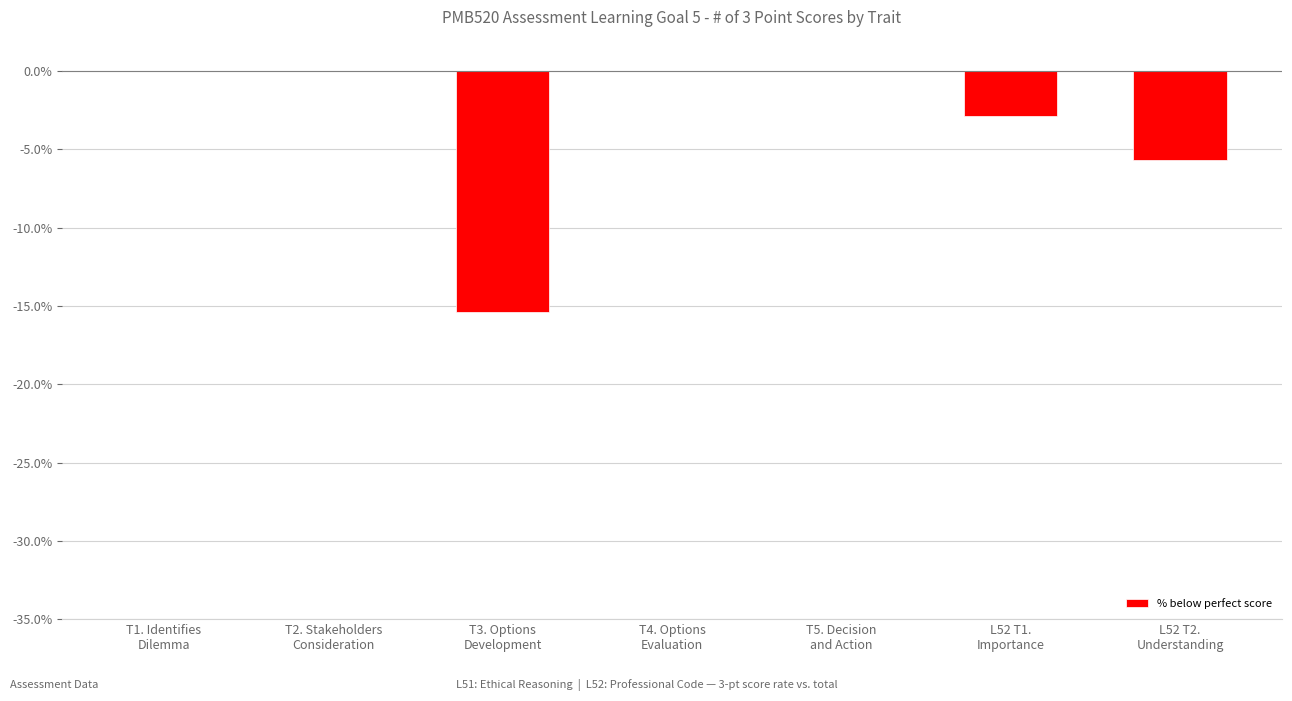

How many series are shown in this chart?

1